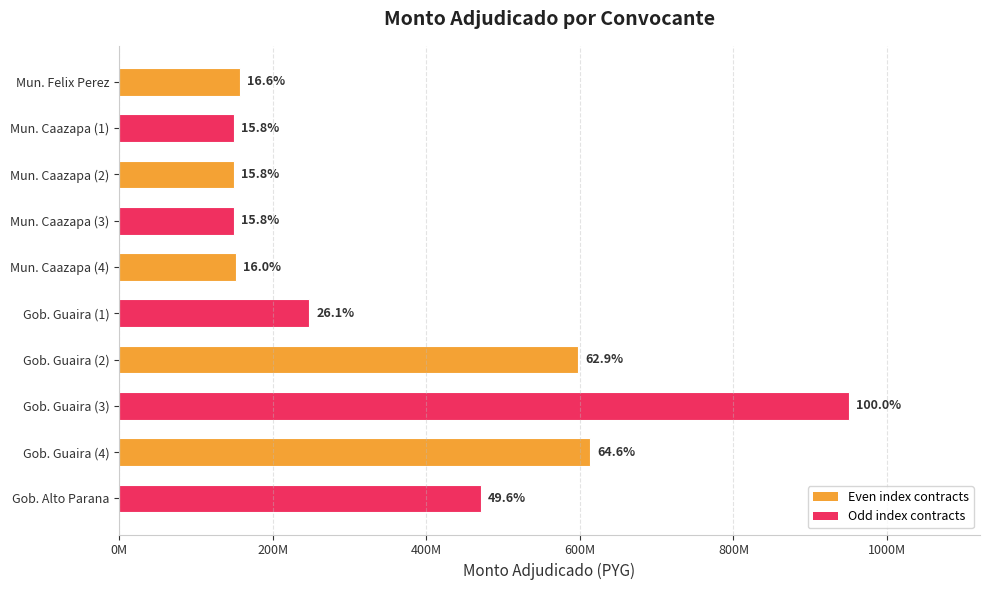

Are the bars horizontal?

Yes